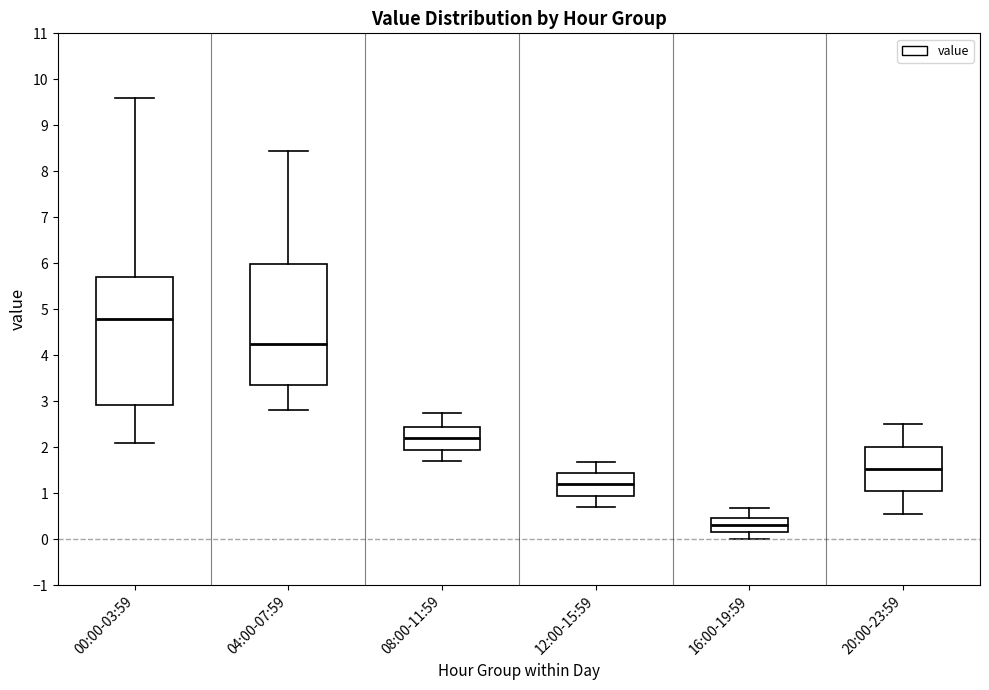

Reading left to right, transcribe this box plot: for each box, give where its median line is, the range the box spans, and where its two whiskers end, as read against the y-axis. The values are not printed on the chart, so give them approximately, as read against the axis.

00:00-03:59: median 4.8, box 2.9 to 5.7, whiskers 2.1 to 9.6
04:00-07:59: median 4.2, box 3.4 to 6.0, whiskers 2.8 to 8.5
08:00-11:59: median 2.2, box 1.9 to 2.4, whiskers 1.7 to 2.8
12:00-15:59: median 1.2, box 0.9 to 1.4, whiskers 0.7 to 1.7
16:00-19:59: median 0.3, box 0.1 to 0.5, whiskers 0.0 to 0.7
20:00-23:59: median 1.5, box 1.0 to 2.0, whiskers 0.6 to 2.5